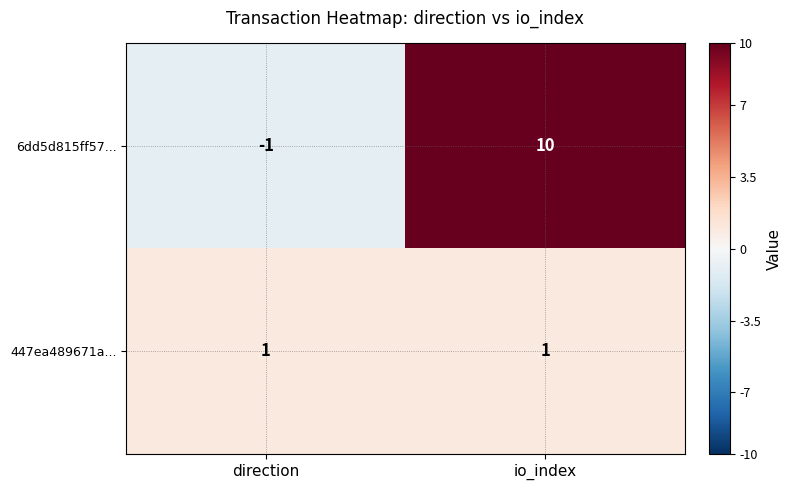

Which series changed the most between direction and io_index?

6dd5d815ff57...